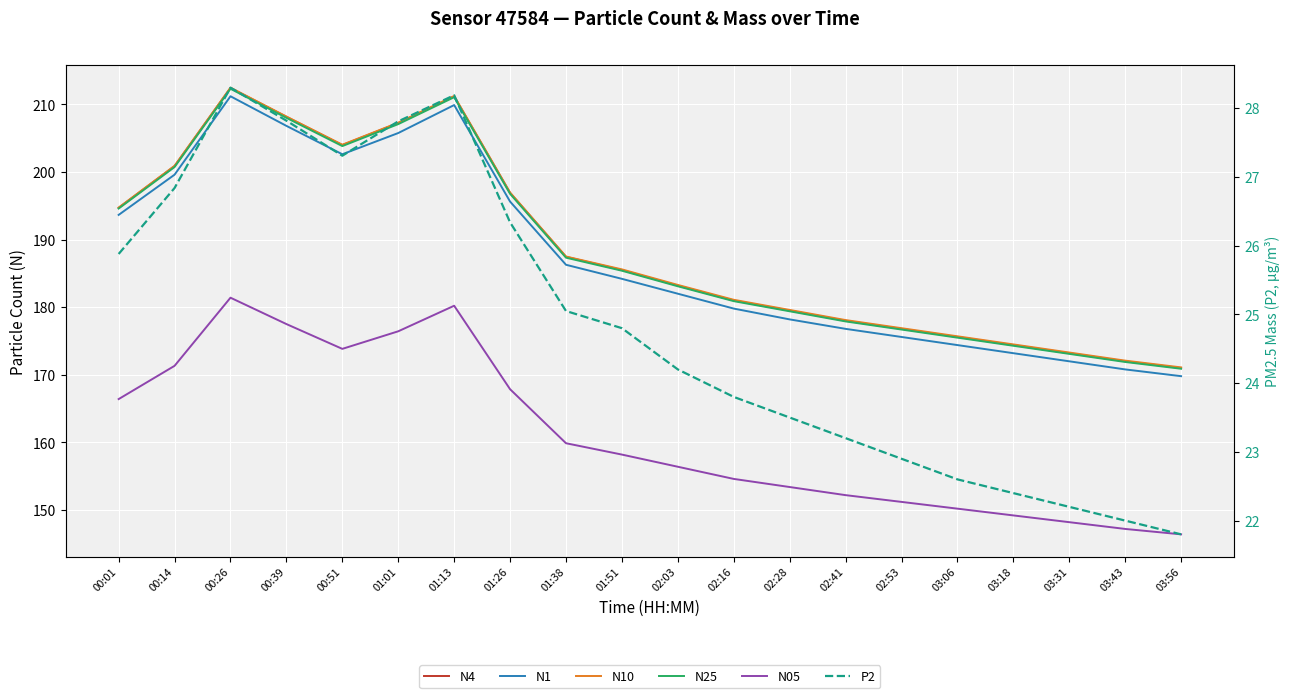

What is the value of the N1 point at the 8th from the left?

195.6